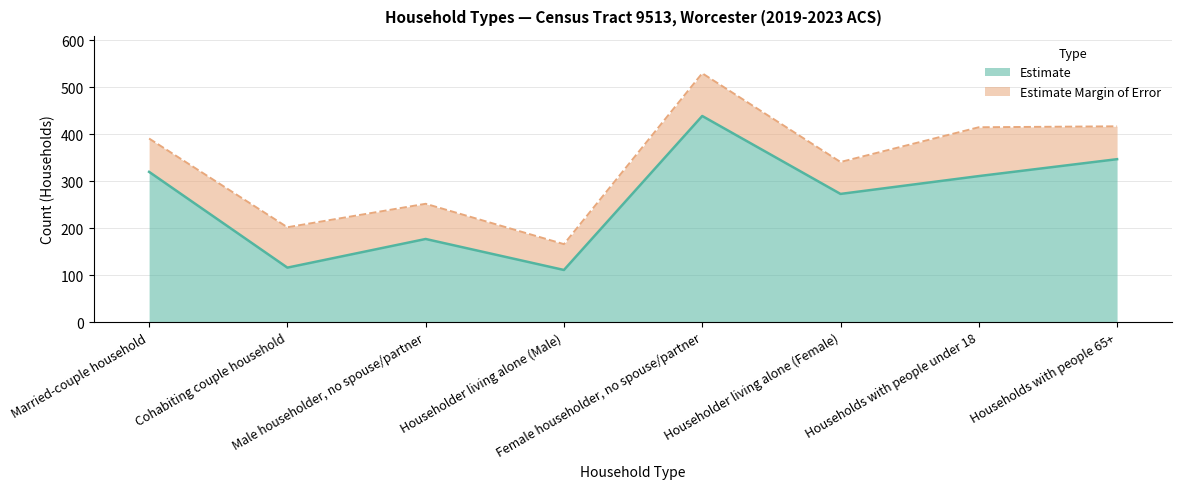

Count the number of values greater than 311.

3